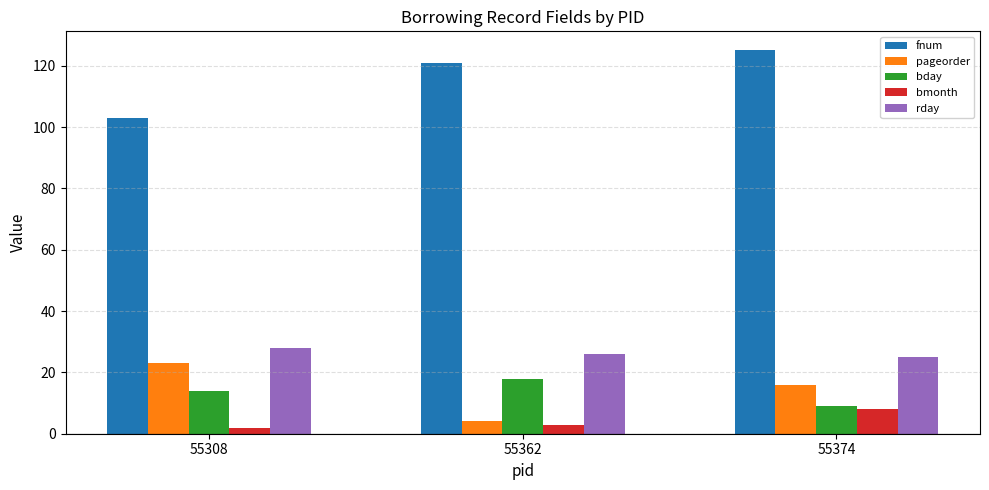

True or false: bmonth has a value of 2 at 55374.

False